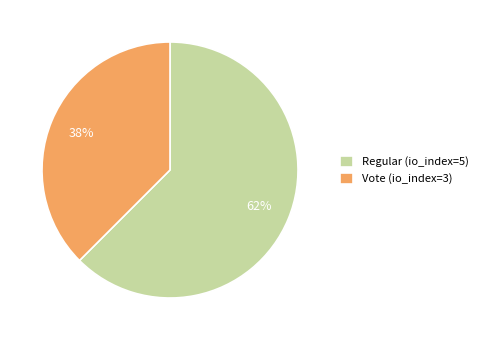

What is the ratio of the value at Vote (io_index=3) to the value at Regular (io_index=5)?

0.6